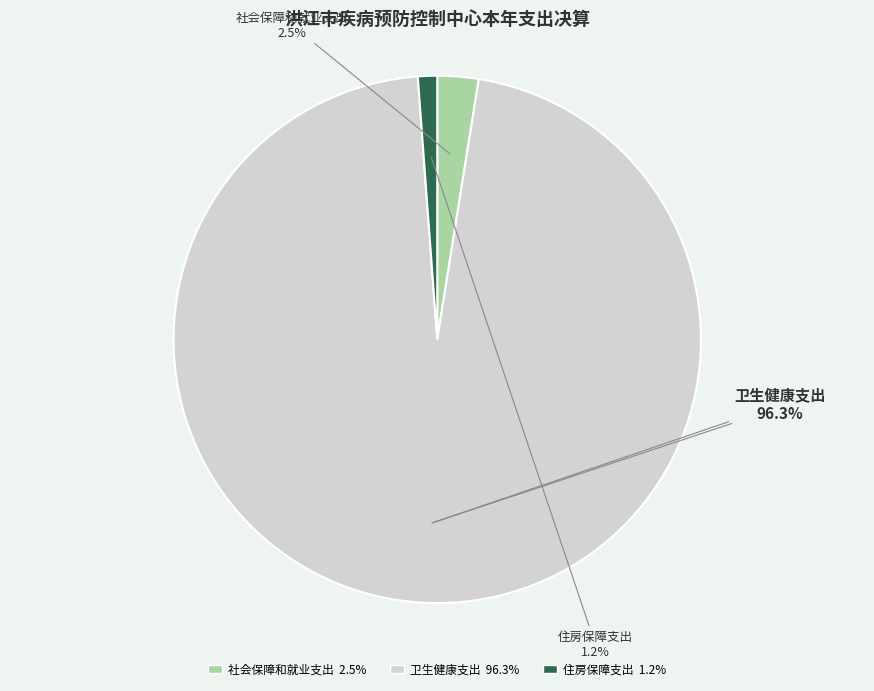

What is the total percentage of 社会保障和就业支出 and 卫生健康支出?

98.8%